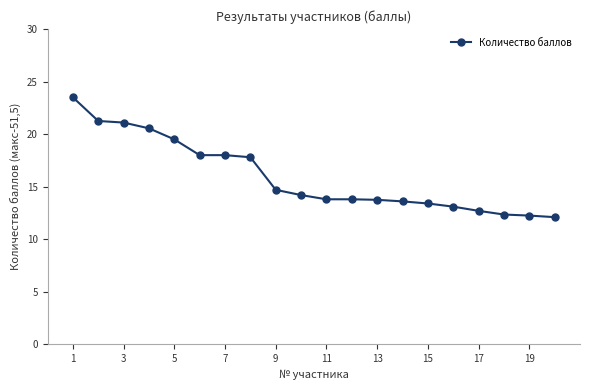

What is the greatest value displayed?

23.5